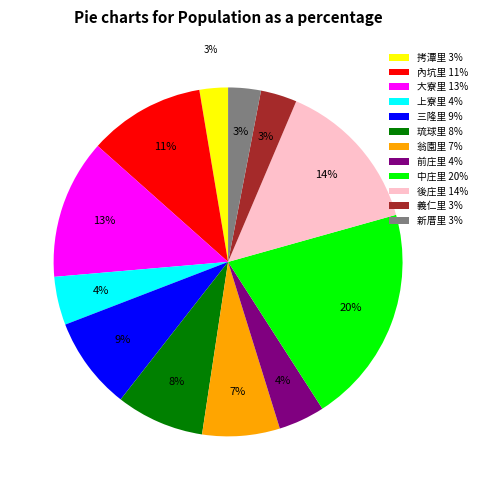

Does any single category account for the majority?

No